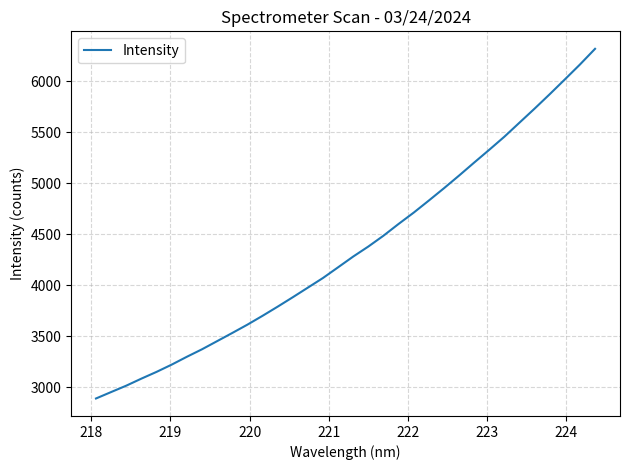

What is the difference between the maximum and minimum values?

3431.0